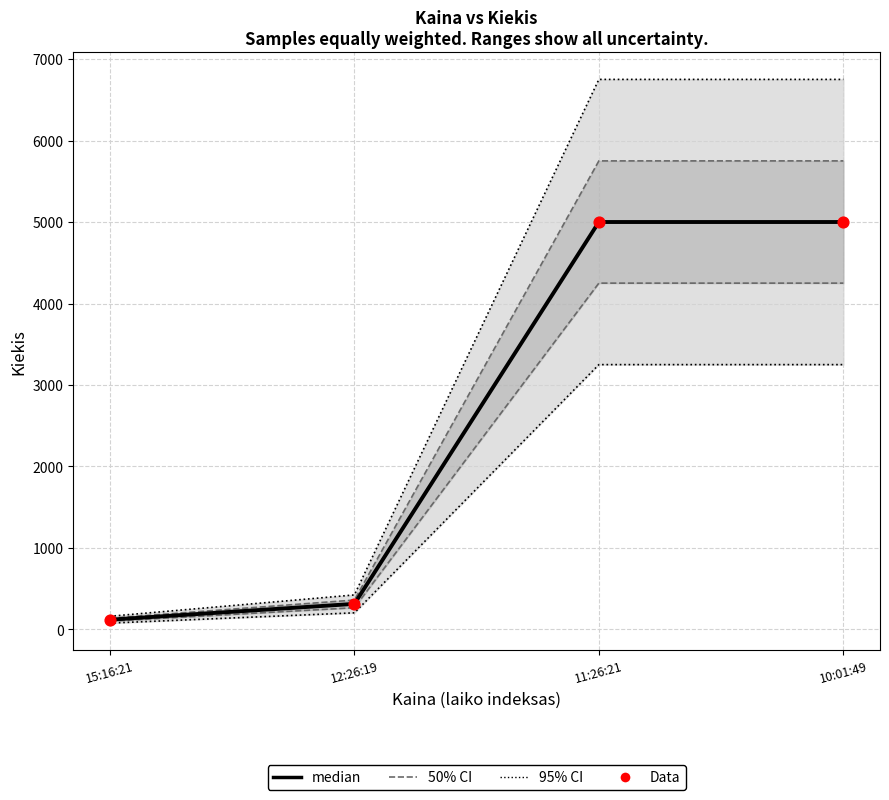

Between 10:01:49 and 15:16:21, which is larger?

10:01:49